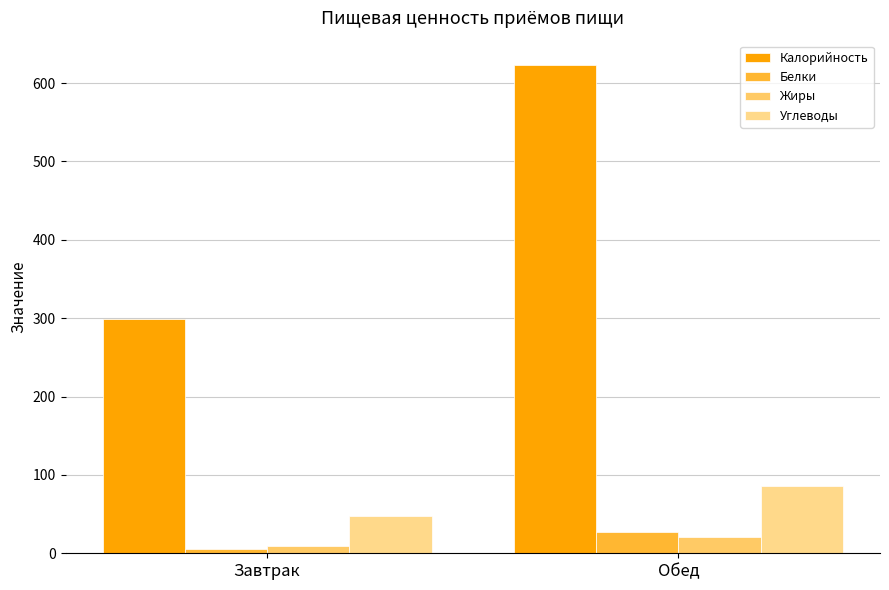

What position from the right is Завтрак?

2